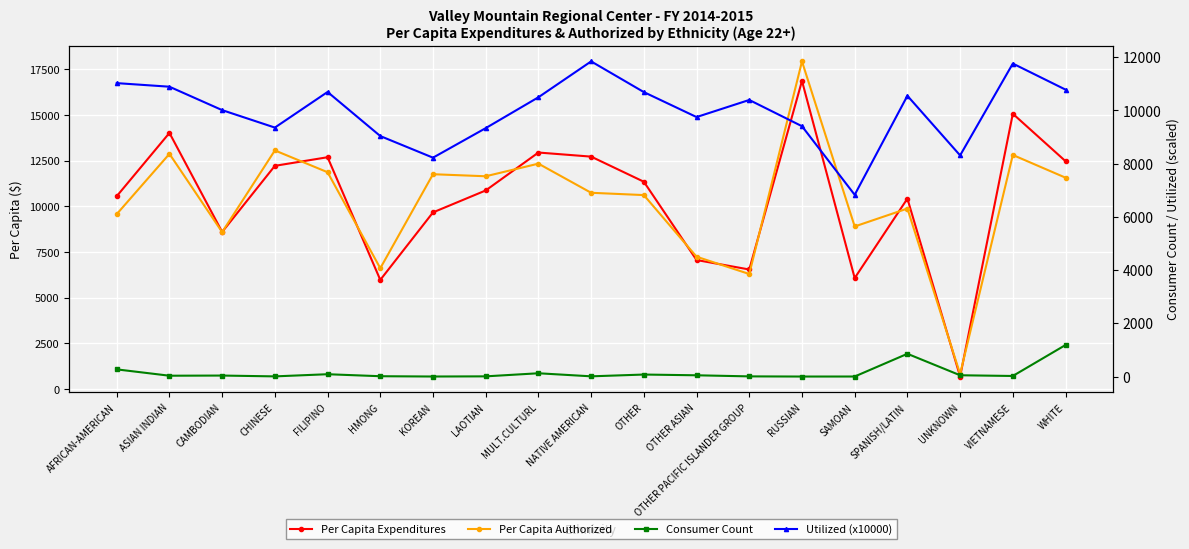

What is the label of the 14th point from the left?

RUSSIAN